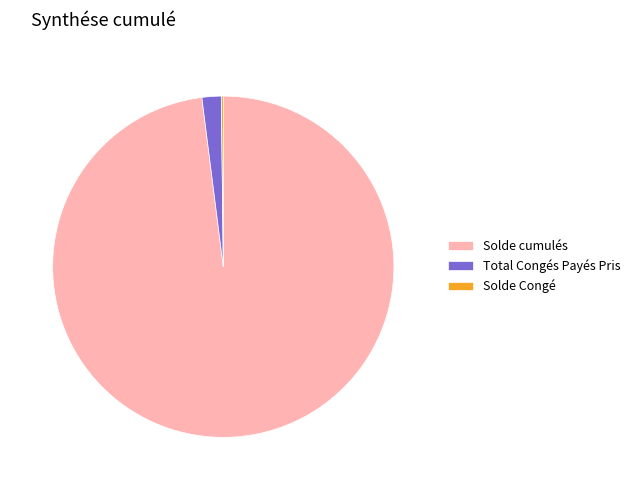

Between Total Congés Payés Pris and Solde cumulés, which is larger?

Solde cumulés